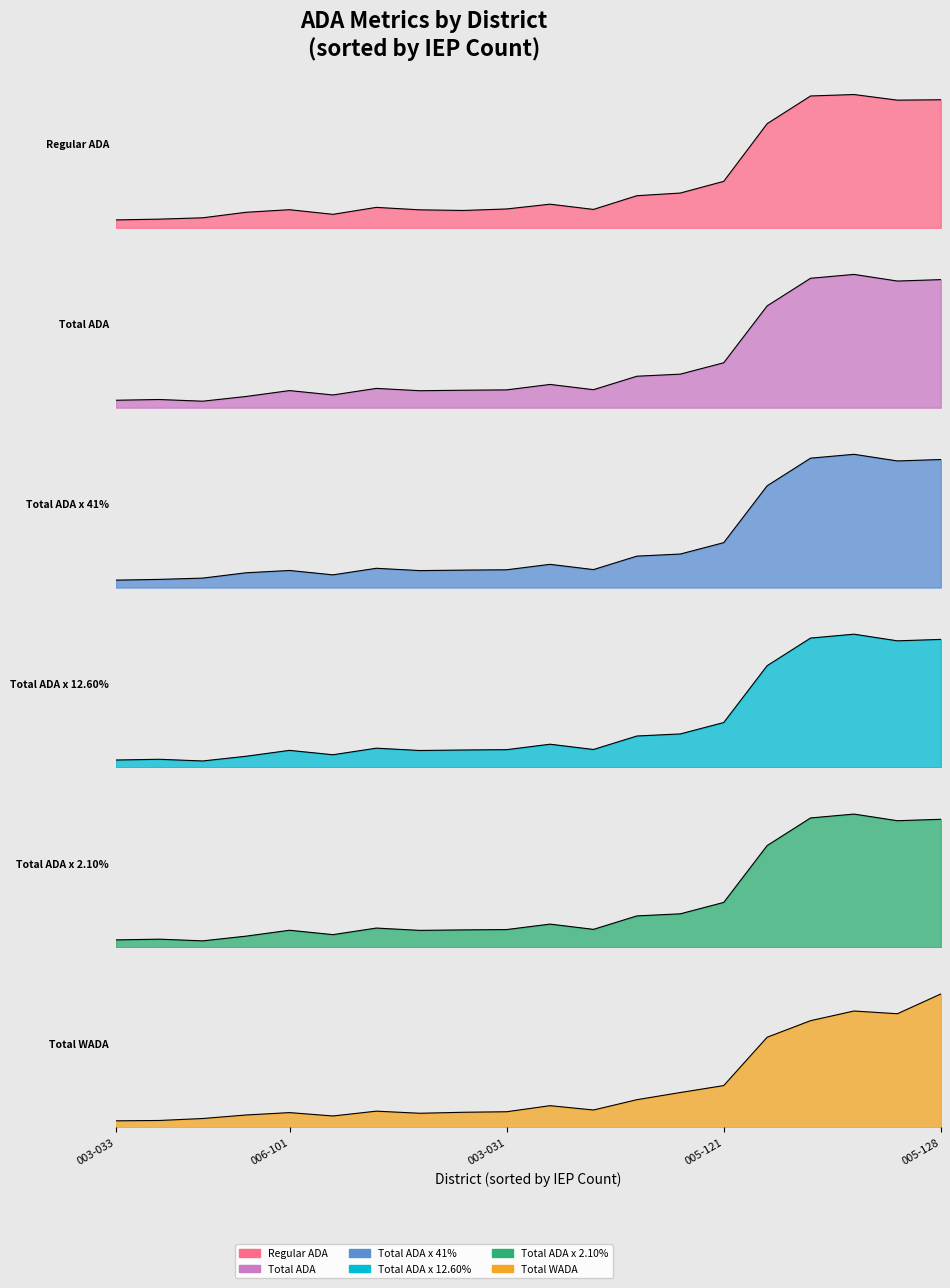

How many lines are shown in the chart?

6